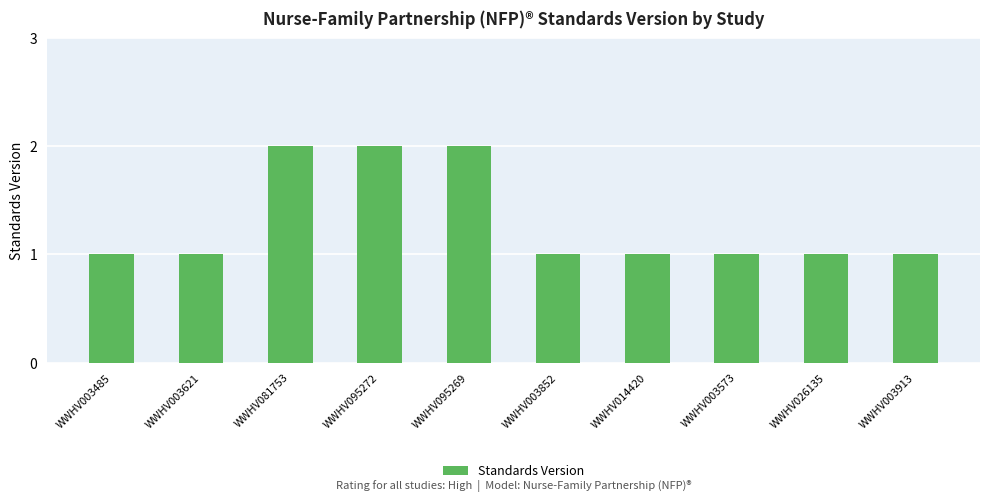

What is the label of the 1st bar from the right?

WWHV003913